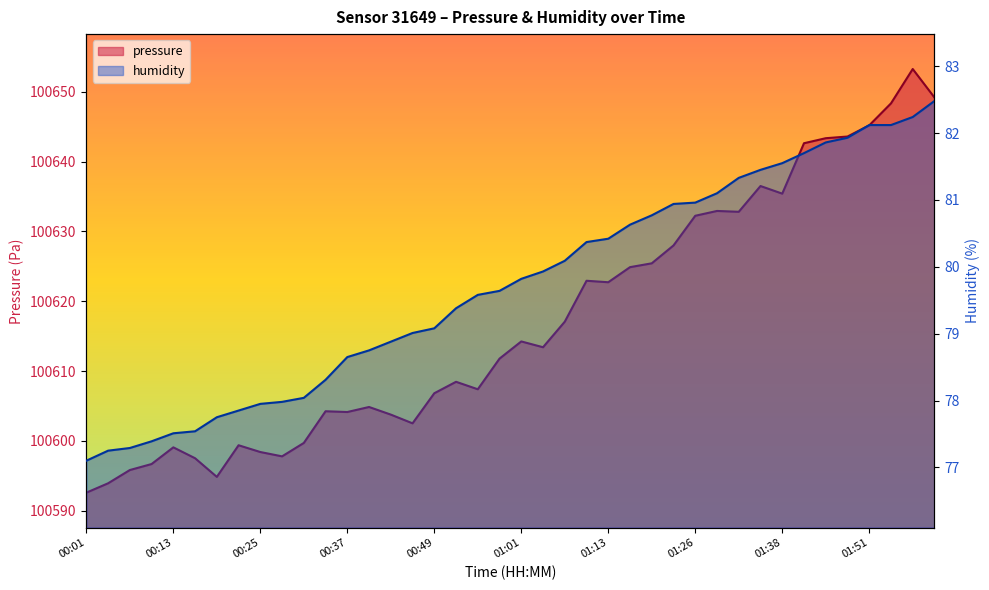

List the labels in order of humidity value, largest first.

02:00, 01:57, 01:51, 01:54, 01:48, 01:44, 01:41, 01:38, 01:35, 01:32, 01:29, 01:26, 01:23, 01:20, 01:16, 01:13, 01:10, 01:07, 01:04, 01:01, 00:58, 00:55, 00:52, 00:49, 00:46, 00:43, 00:40, 00:37, 00:34, 00:31, 00:28, 00:25, 00:22, 00:19, 00:16, 00:13, 00:10, 00:07, 00:04, 00:01